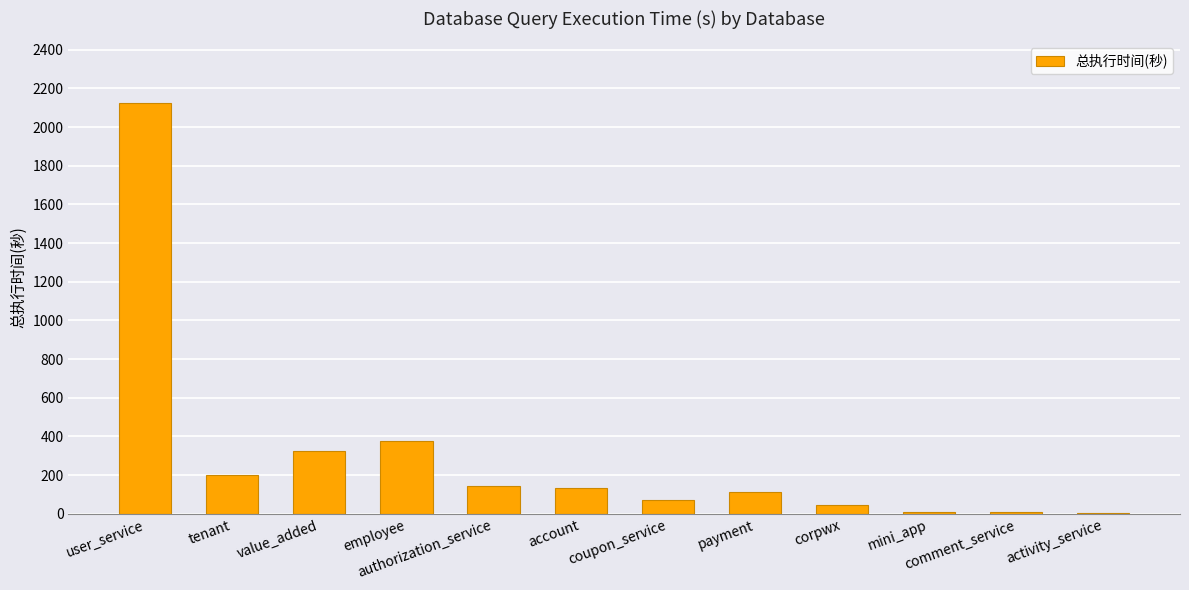

What is the change in value from employee to payment?

-263